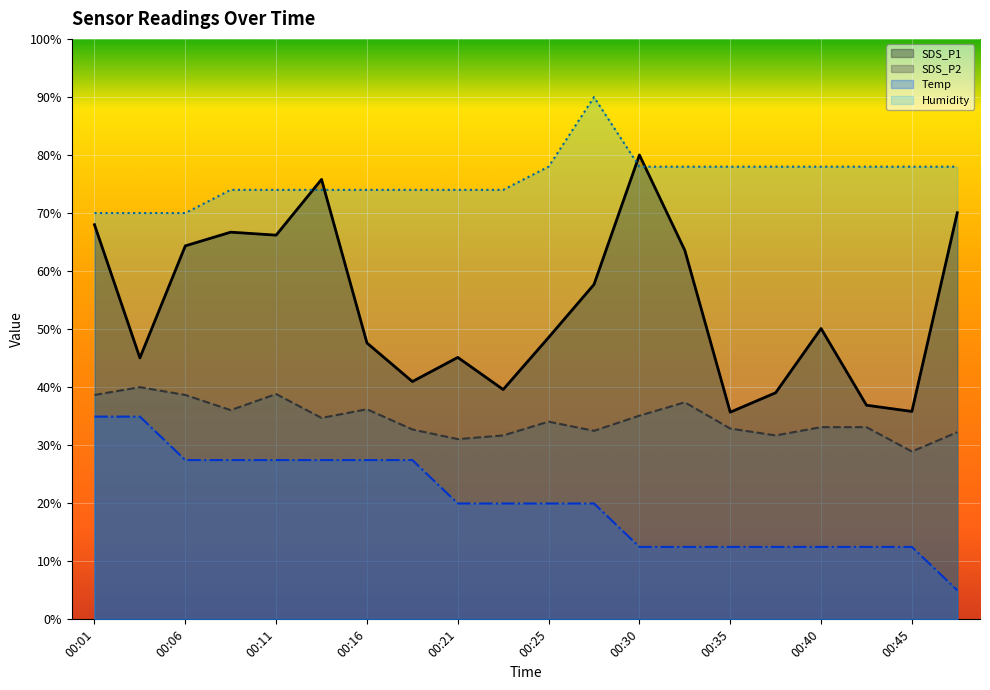

True or false: Humidity and SDS_P1 intersect in this chart.

True